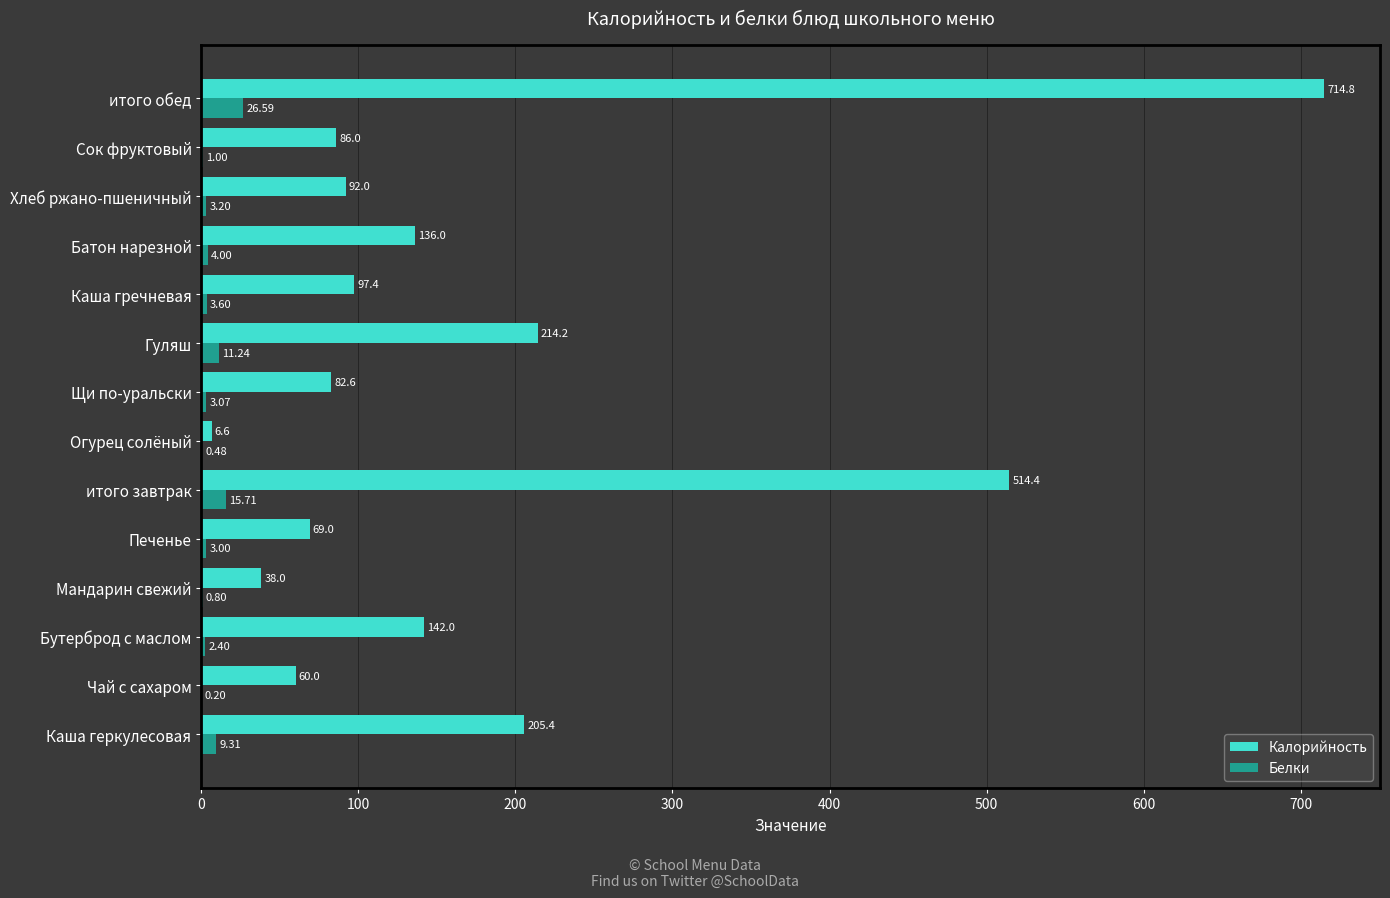

Which category has the highest value in the Белки series?

итого обед